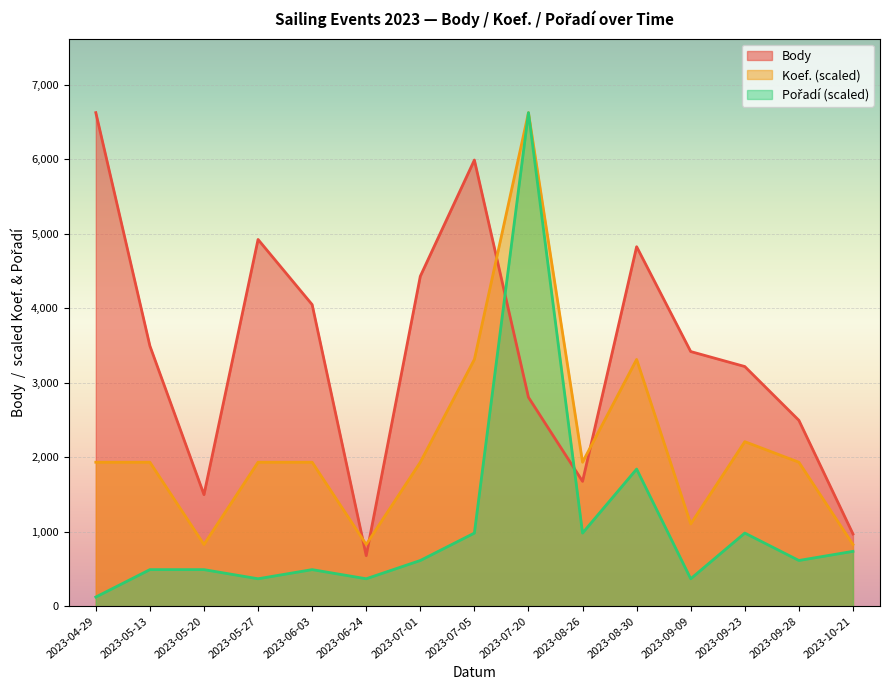

What is the sum of the Body values at 2023-04-29 and 2023-07-05?

12610.0